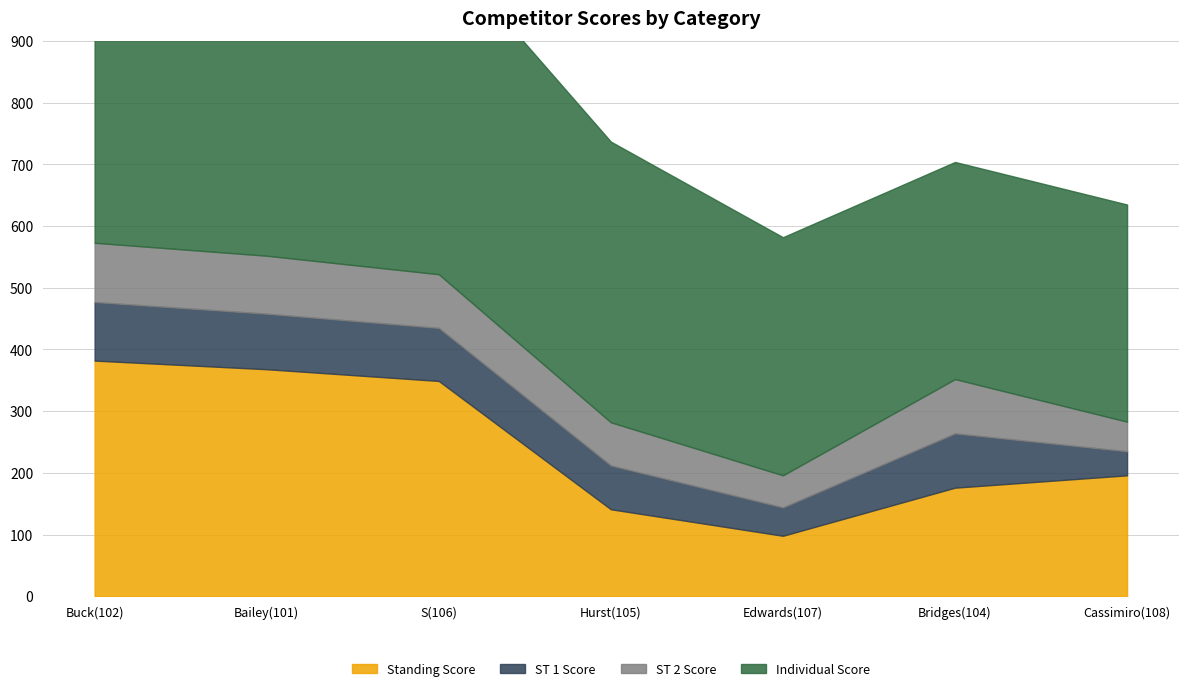

Which series changed the most between Edwards(107) and Cassimiro(108)?

Standing Score